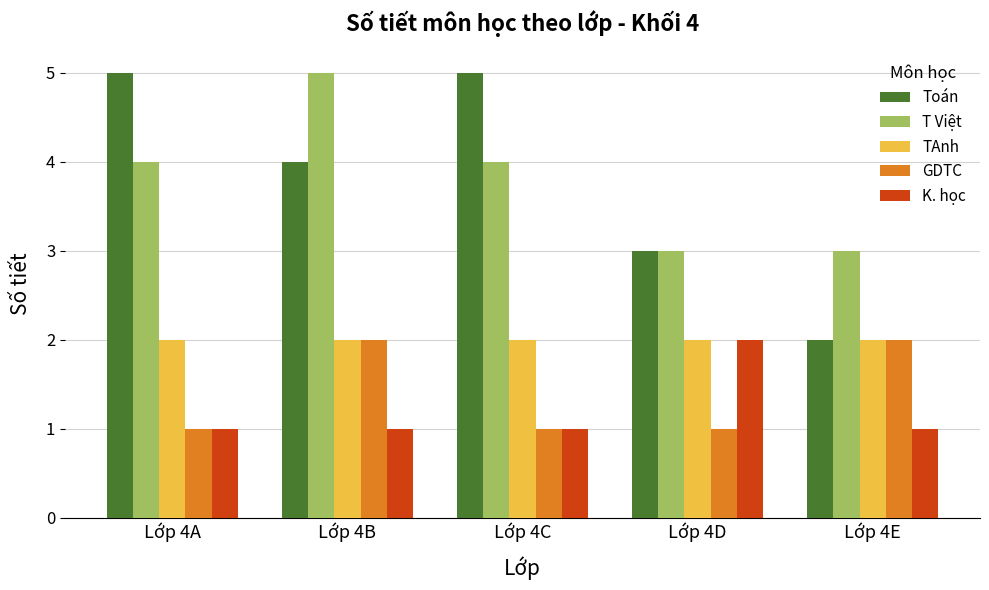

Which series has the largest range (max minus min)?

Toán